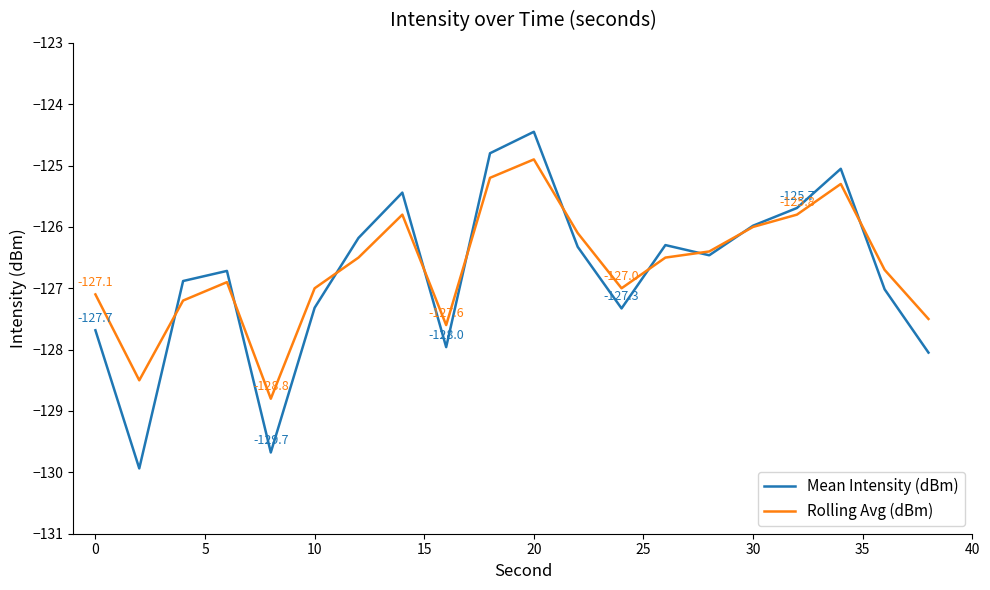

What is the maximum value shown in the chart?

-124.4